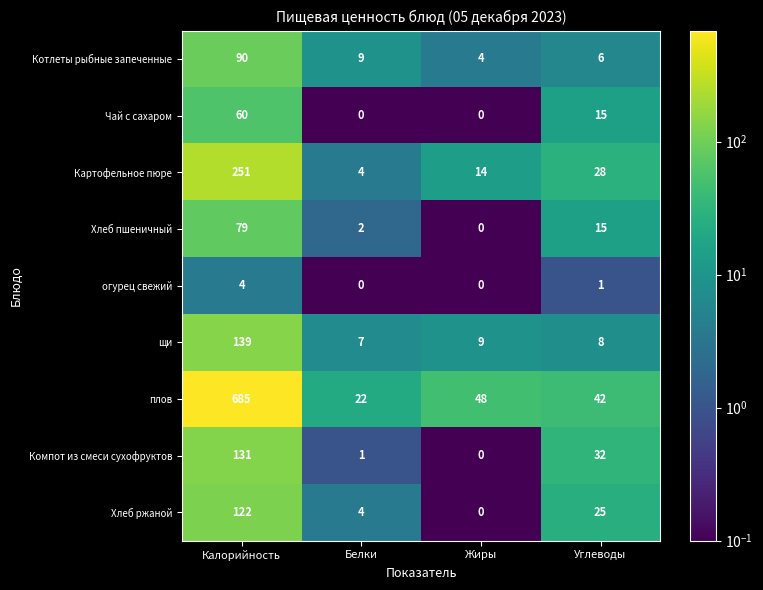

What is the difference between the highest and lowest values at Углеводы?

41